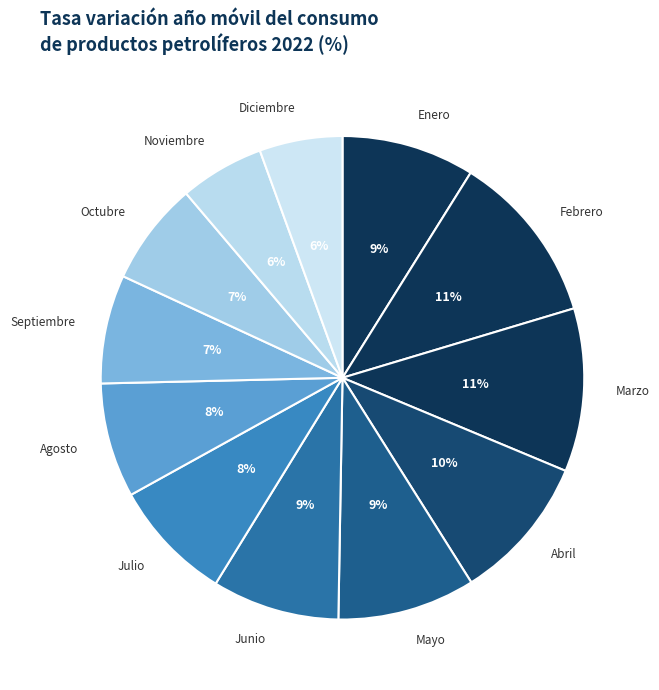

To the nearest percent, what is the average slice percentage?

8%